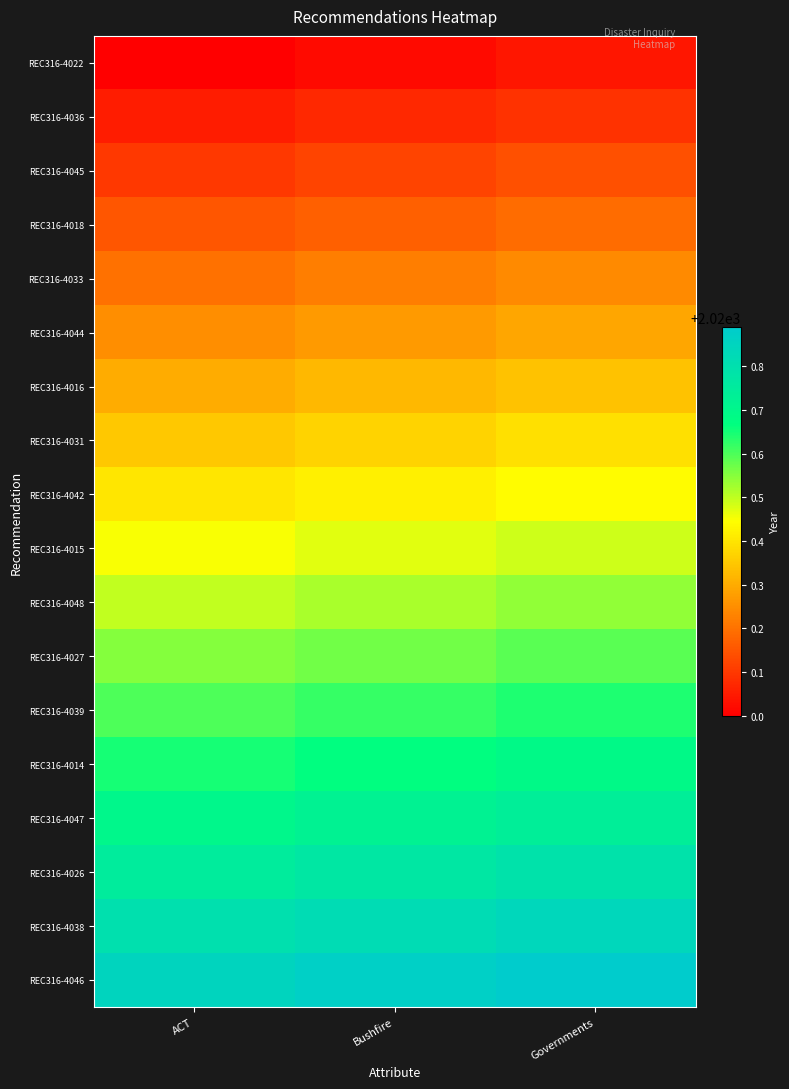

Which has a higher value, ACT or Bushfire?

Bushfire